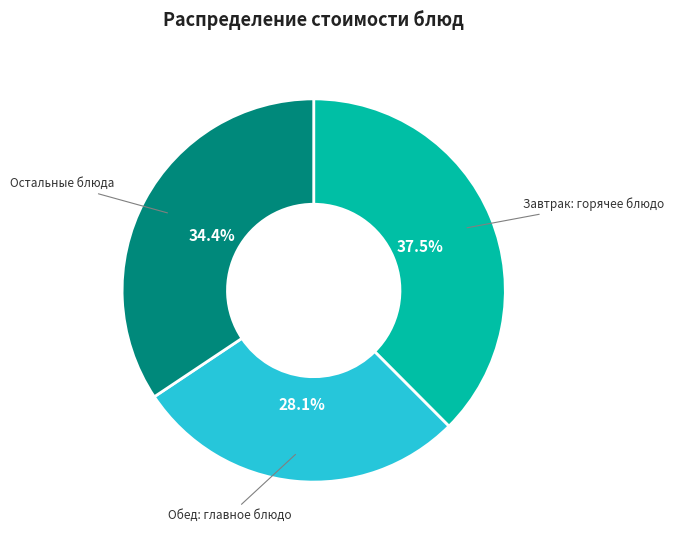

Is there any slice that represents more than half of the pie?

No